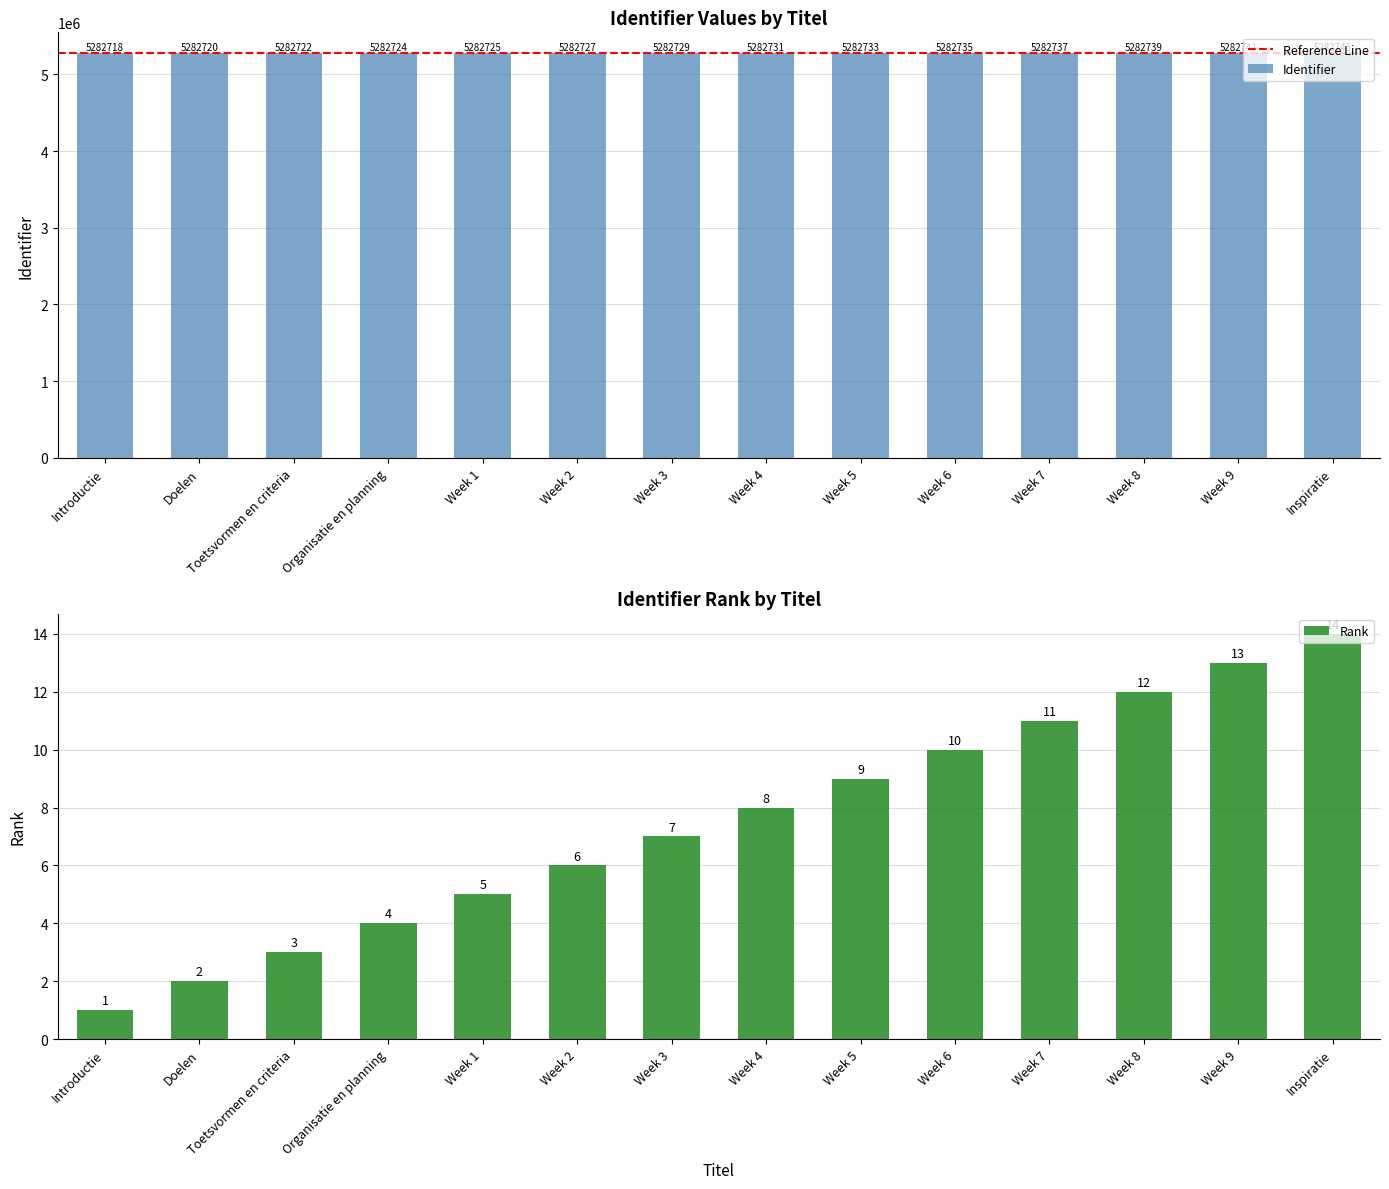

The chart shows a value of 1764420 at Week 7. True or false?

False